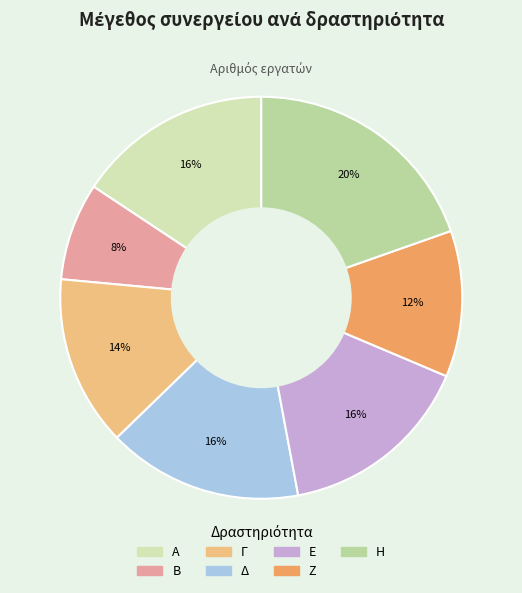

To the nearest percent, what is the difference between the Γ and Η slice percentages?

6%